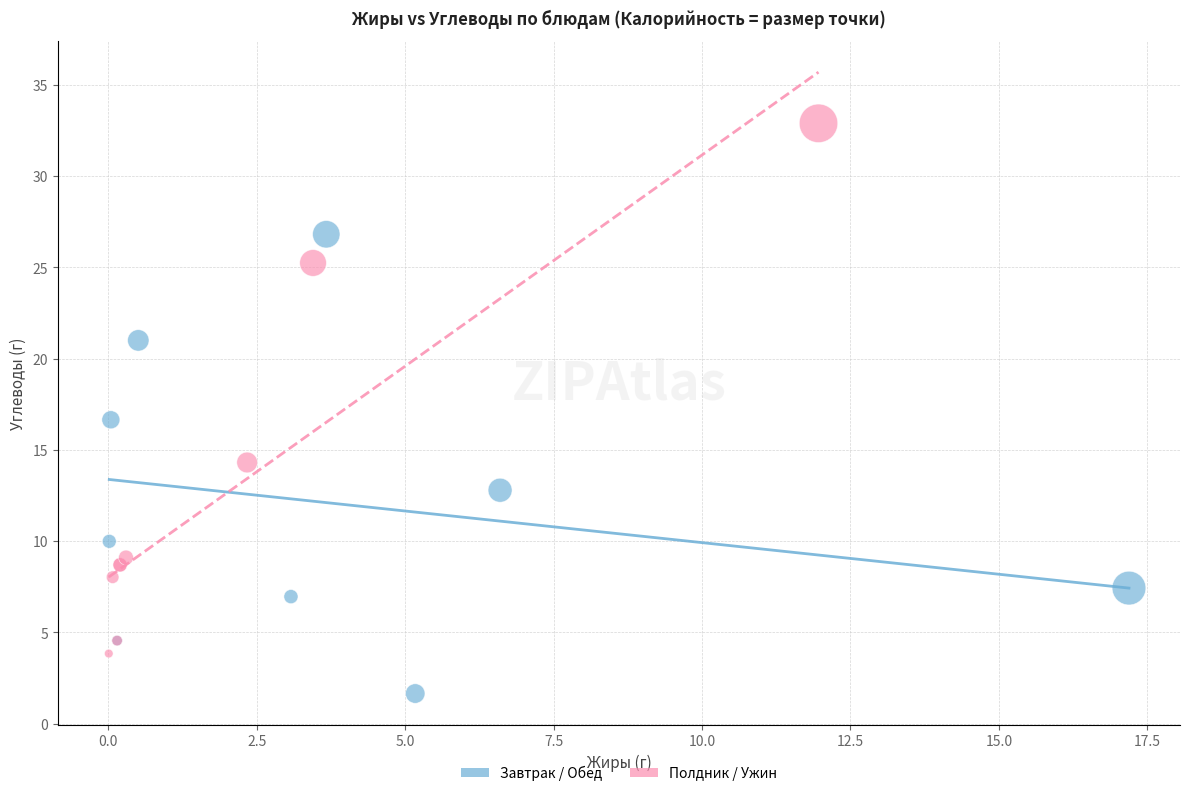

Which series reaches the maximum Y coordinate?

Полдник / Ужин